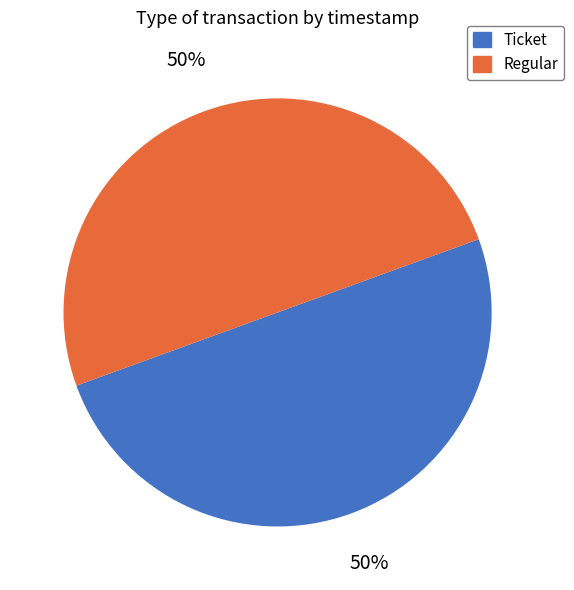

To the nearest percent, what percentage of the pie is Ticket?

50%